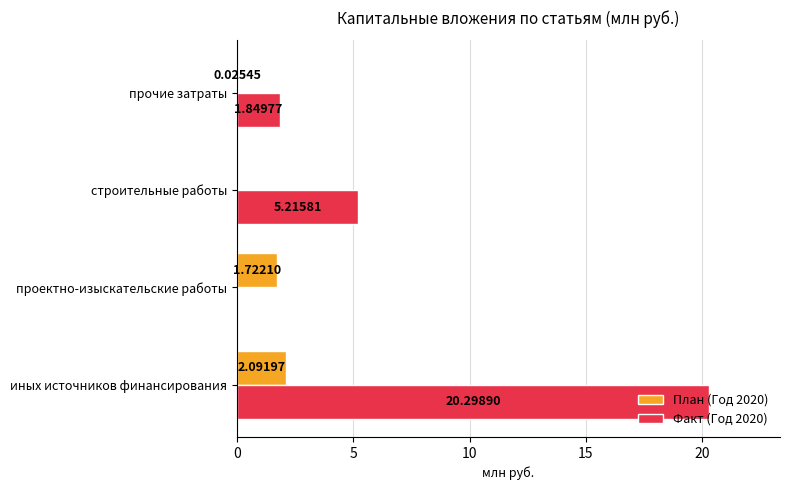

Which series has the largest total across all categories?

Факт (Год 2020)